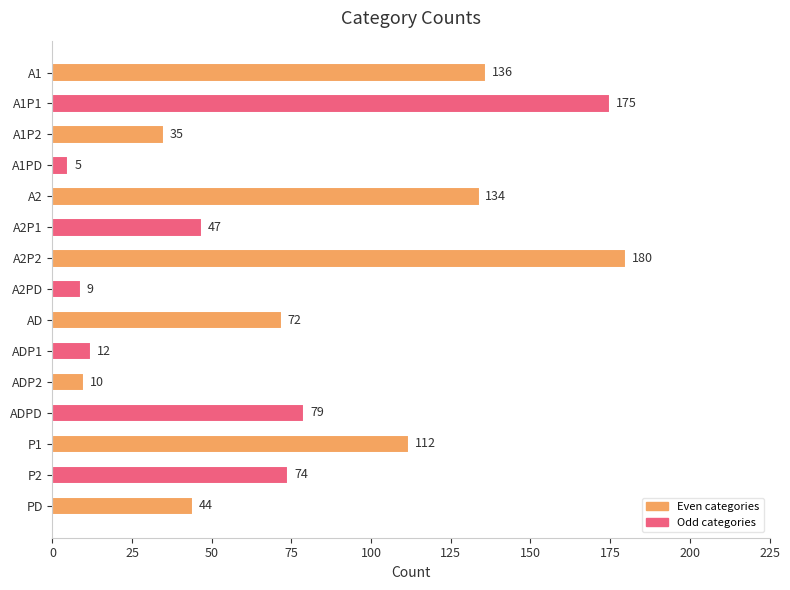

How many data points are less than 72?

7